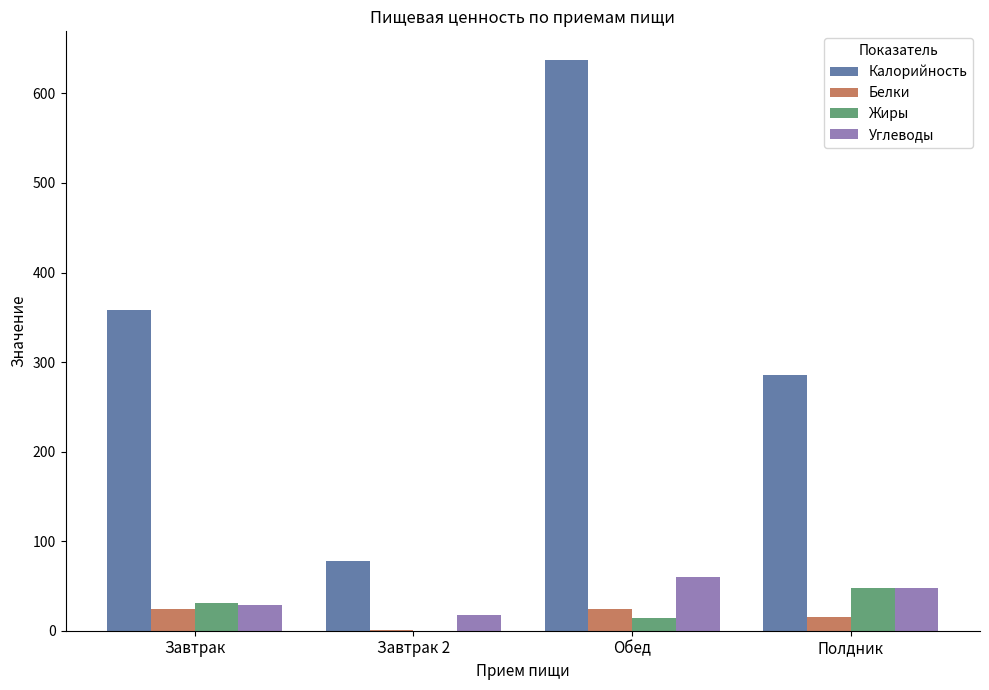

How many distinct data groups are displayed?

4